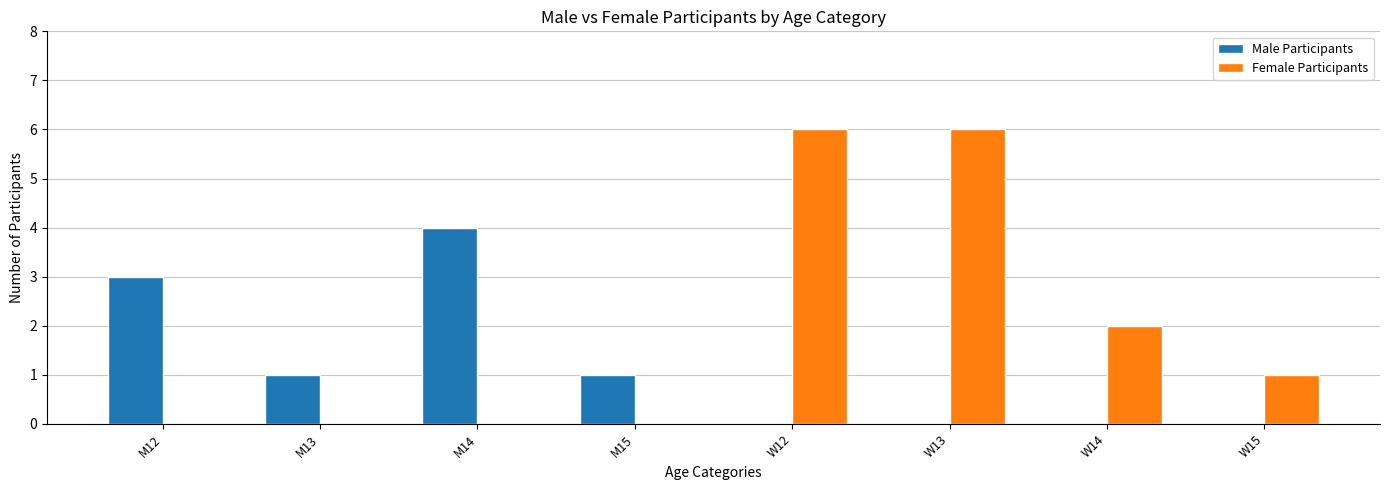

Does the chart contain stacked bars?

No